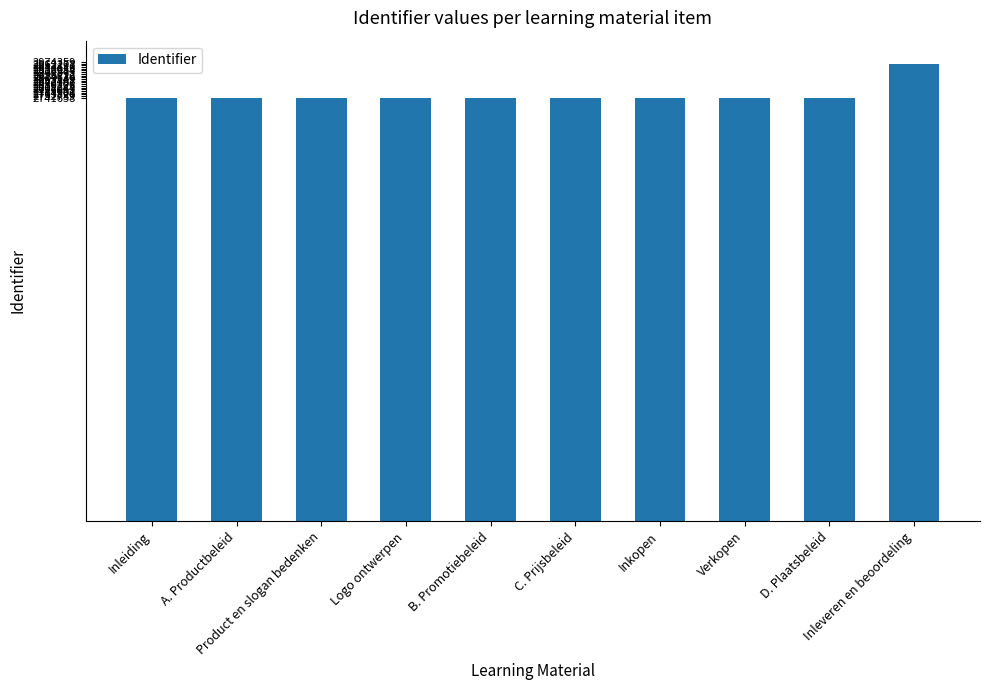

Which label corresponds to the largest value in the chart?

Inleveren en beoordeling